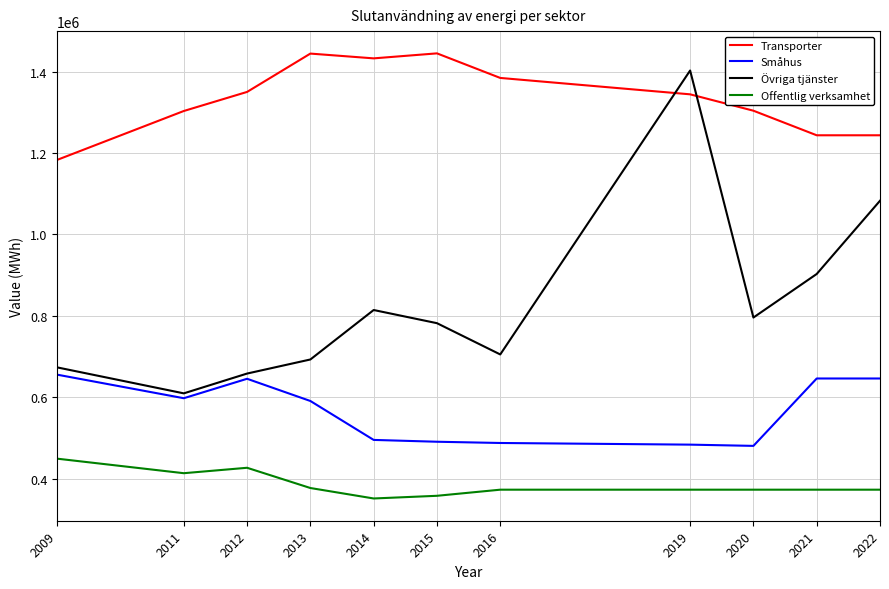

Is this an area chart (filled region under the line)?

No